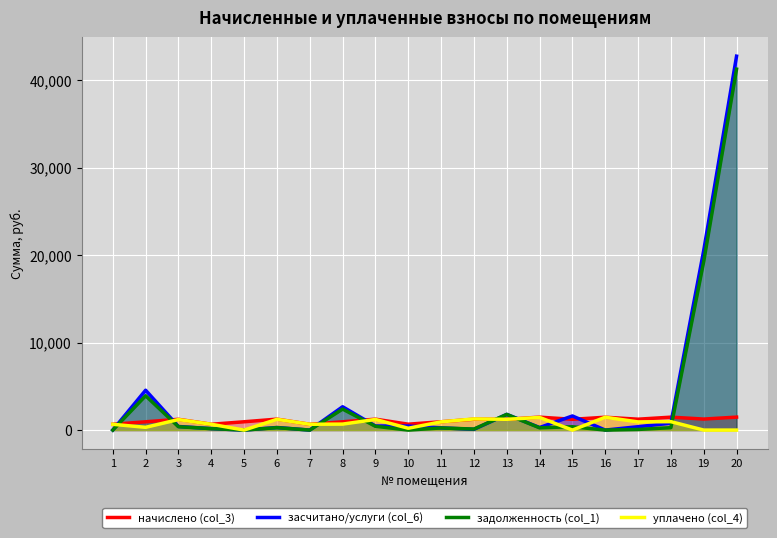

How many positive values does the уплачено (col_4) series have?

16